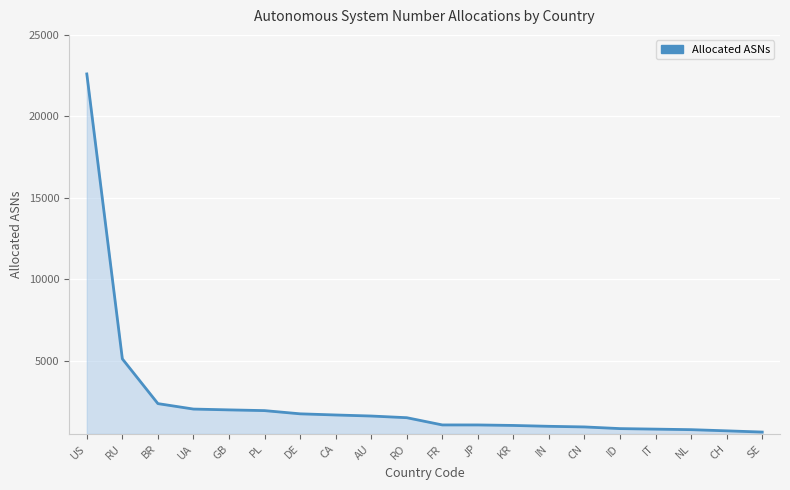

At which label does the data first exceed 1493?

US